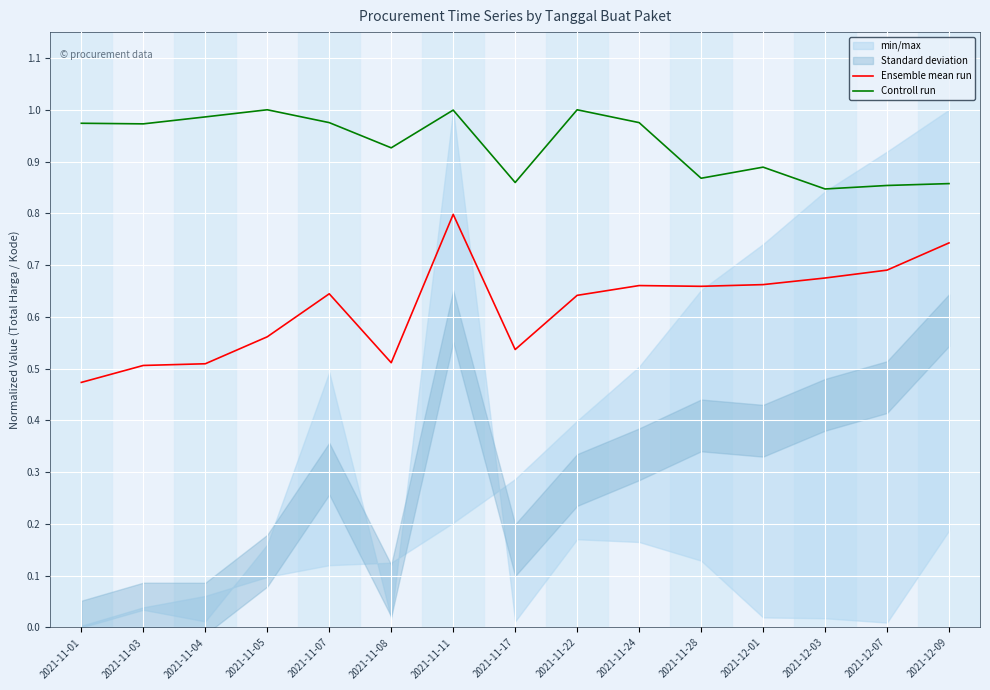

Reading right to left, transcribe all the data shown in this chart.

Ensemble mean run: 2021-12-09=0.7	2021-12-07=0.7	2021-12-03=0.7	2021-12-01=0.7	2021-11-28=0.7	2021-11-24=0.7	2021-11-22=0.6	2021-11-17=0.5	2021-11-11=0.8	2021-11-08=0.5	2021-11-07=0.6	2021-11-05=0.6	2021-11-04=0.5	2021-11-03=0.5	2021-11-01=0.5
Controll run: 2021-12-09=0.9	2021-12-07=0.9	2021-12-03=0.8	2021-12-01=0.9	2021-11-28=0.9	2021-11-24=1.0	2021-11-22=1.0	2021-11-17=0.9	2021-11-11=1.0	2021-11-08=0.9	2021-11-07=1.0	2021-11-05=1.0	2021-11-04=1.0	2021-11-03=1.0	2021-11-01=1.0